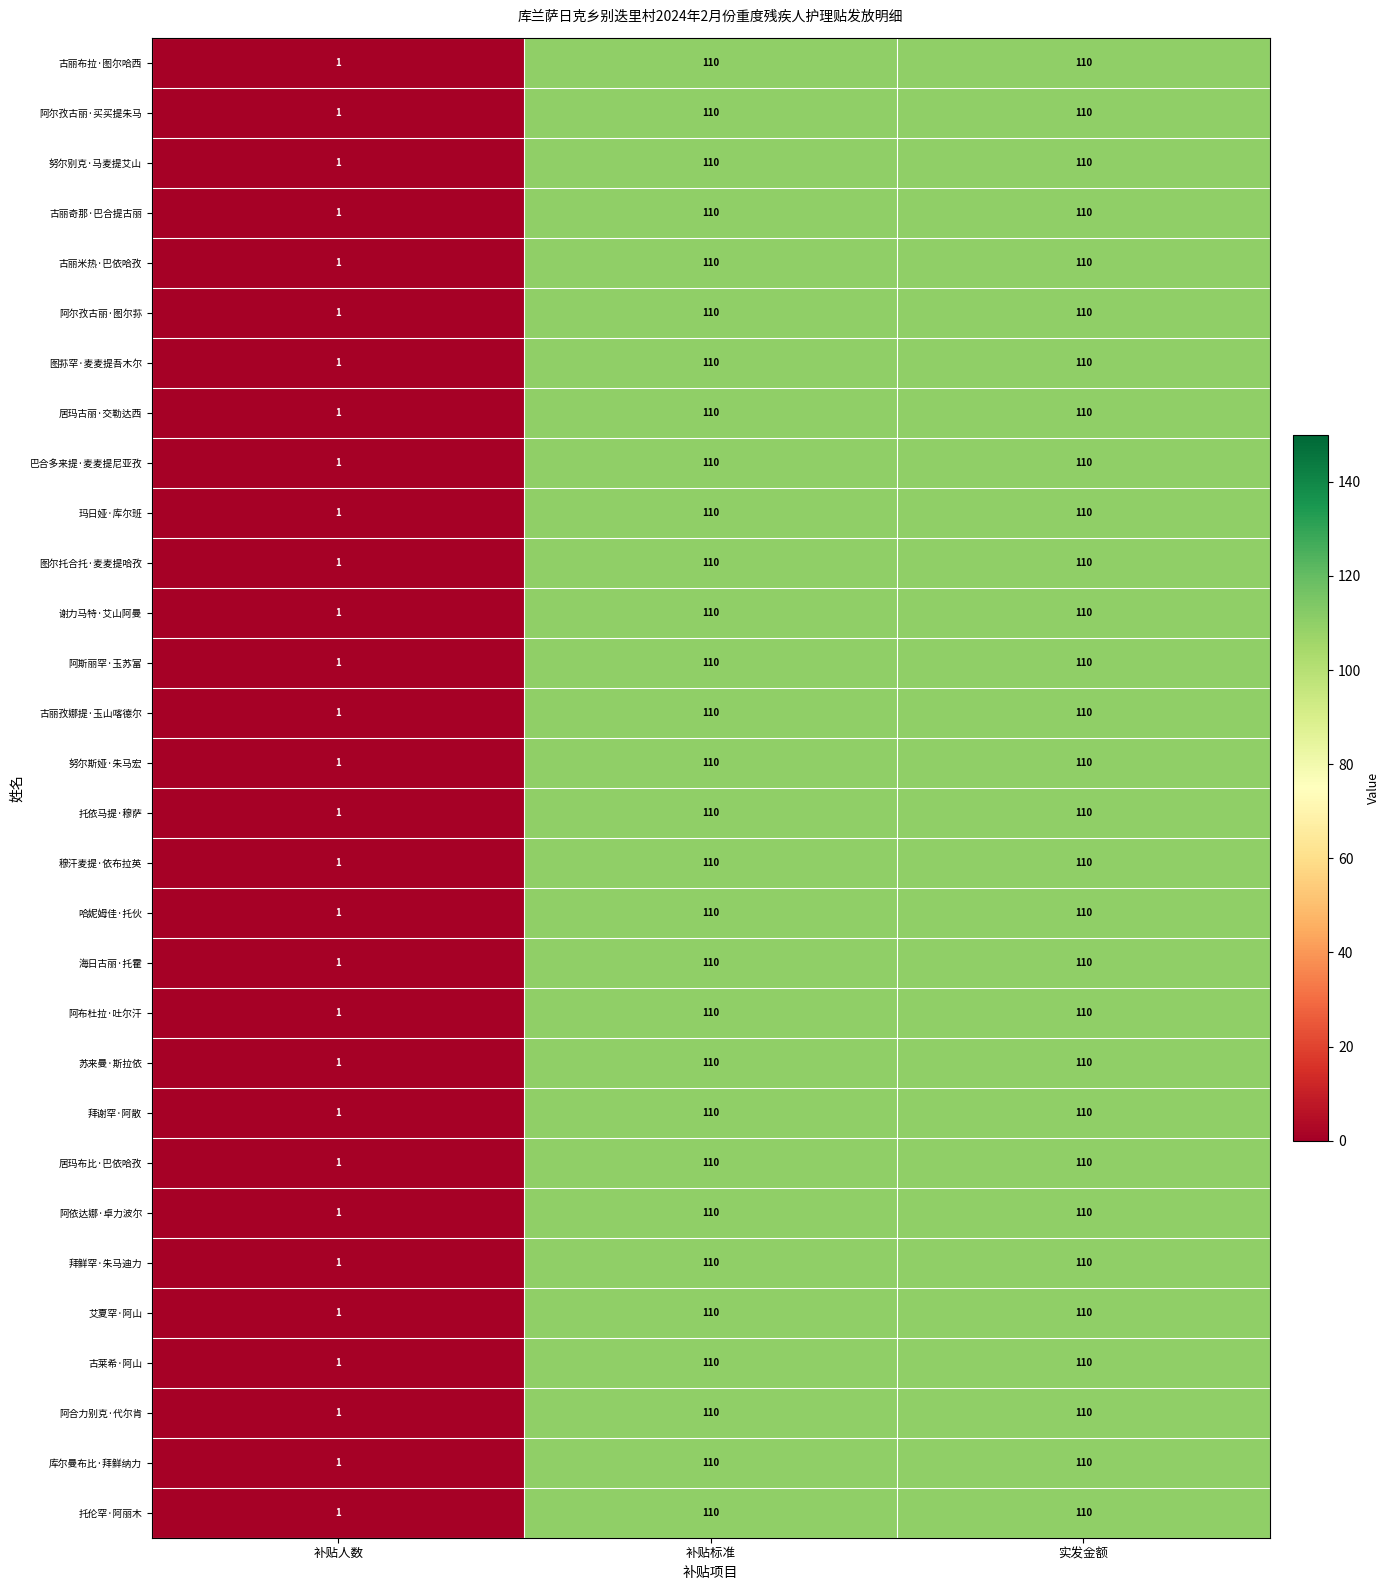

What is the highest value of the 库尔曼布比·拜鲜纳力 series?

110